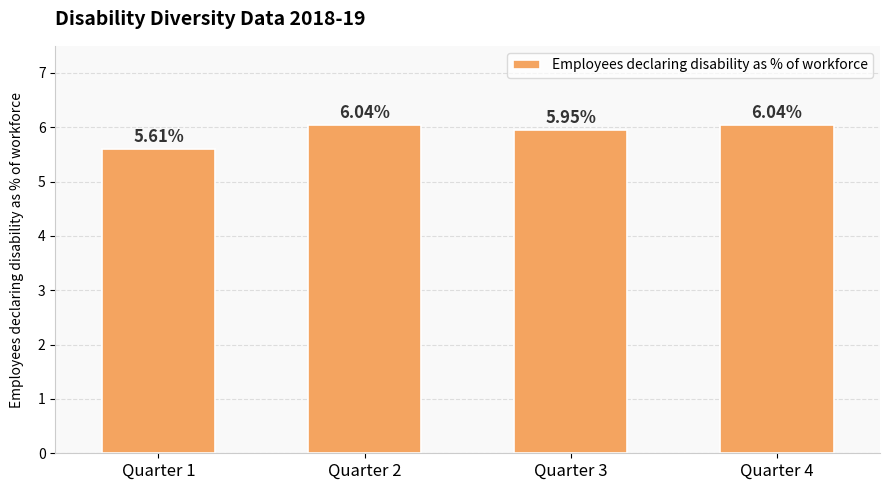

Does the chart contain any negative values?

No